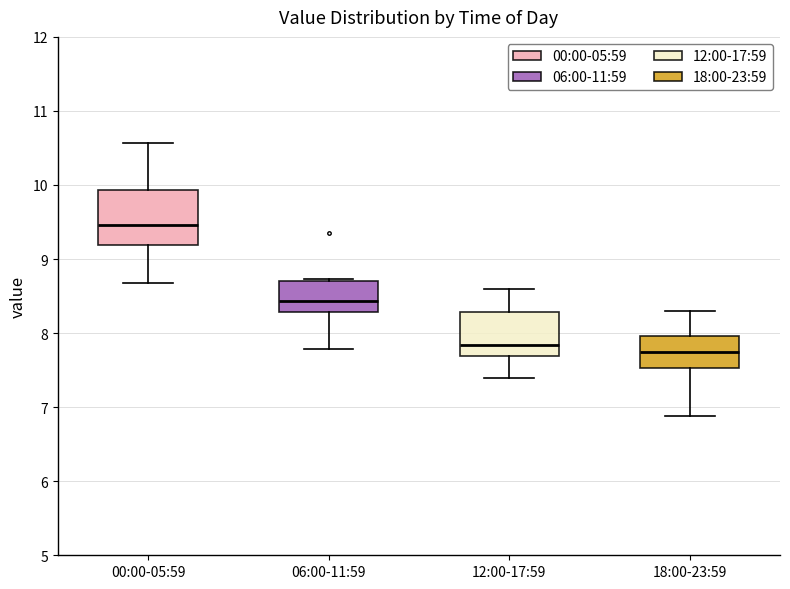

Reading left to right, read every box against the y-axis: the position of its median line, the range the box covers, and the ends of its whiskers. The values are not printed on the chart, so give them approximately, as read against the axis.

00:00-05:59: median 9.5, box 9.2 to 9.9, whiskers 8.7 to 10.6
06:00-11:59: median 8.4, box 8.3 to 8.7, whiskers 7.8 to 8.7
12:00-17:59: median 7.8, box 7.7 to 8.3, whiskers 7.4 to 8.6
18:00-23:59: median 7.8, box 7.5 to 8.0, whiskers 6.9 to 8.3